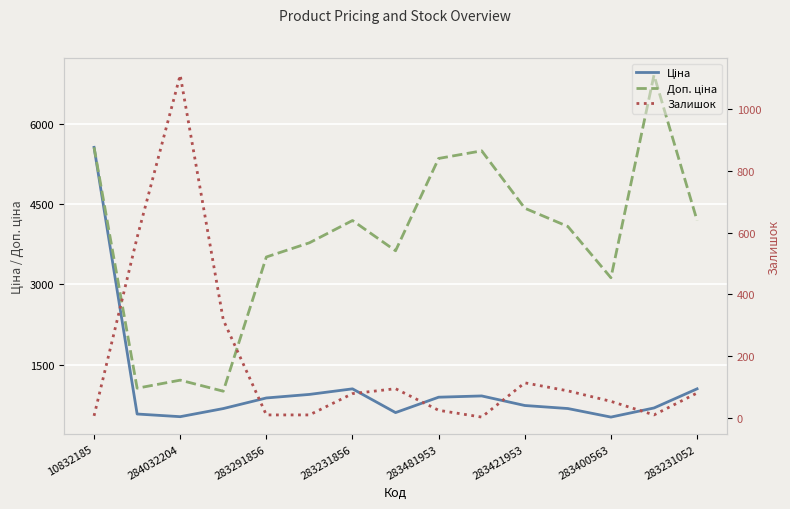

The Залишок series shows 4.5 at 283421953. True or false?

False